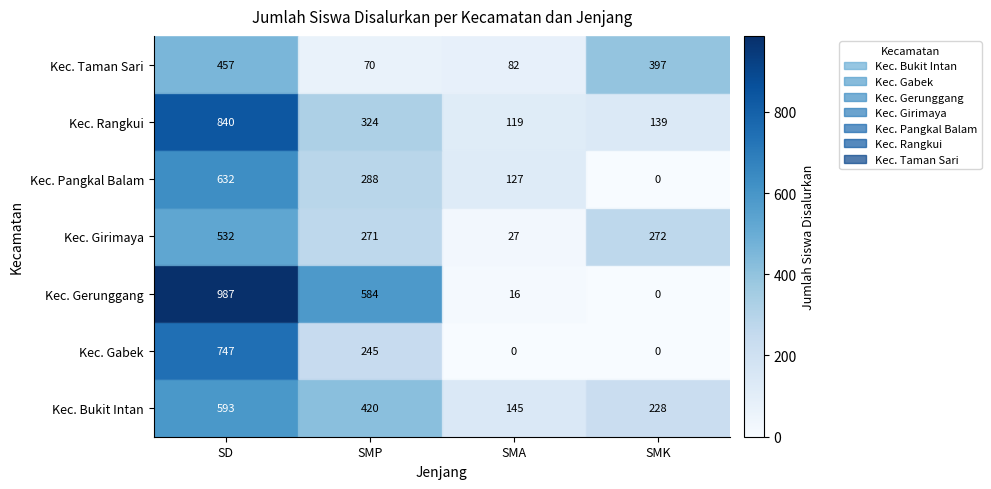

What is the sum of the Kec. Taman Sari values at SMK and SMA?

479